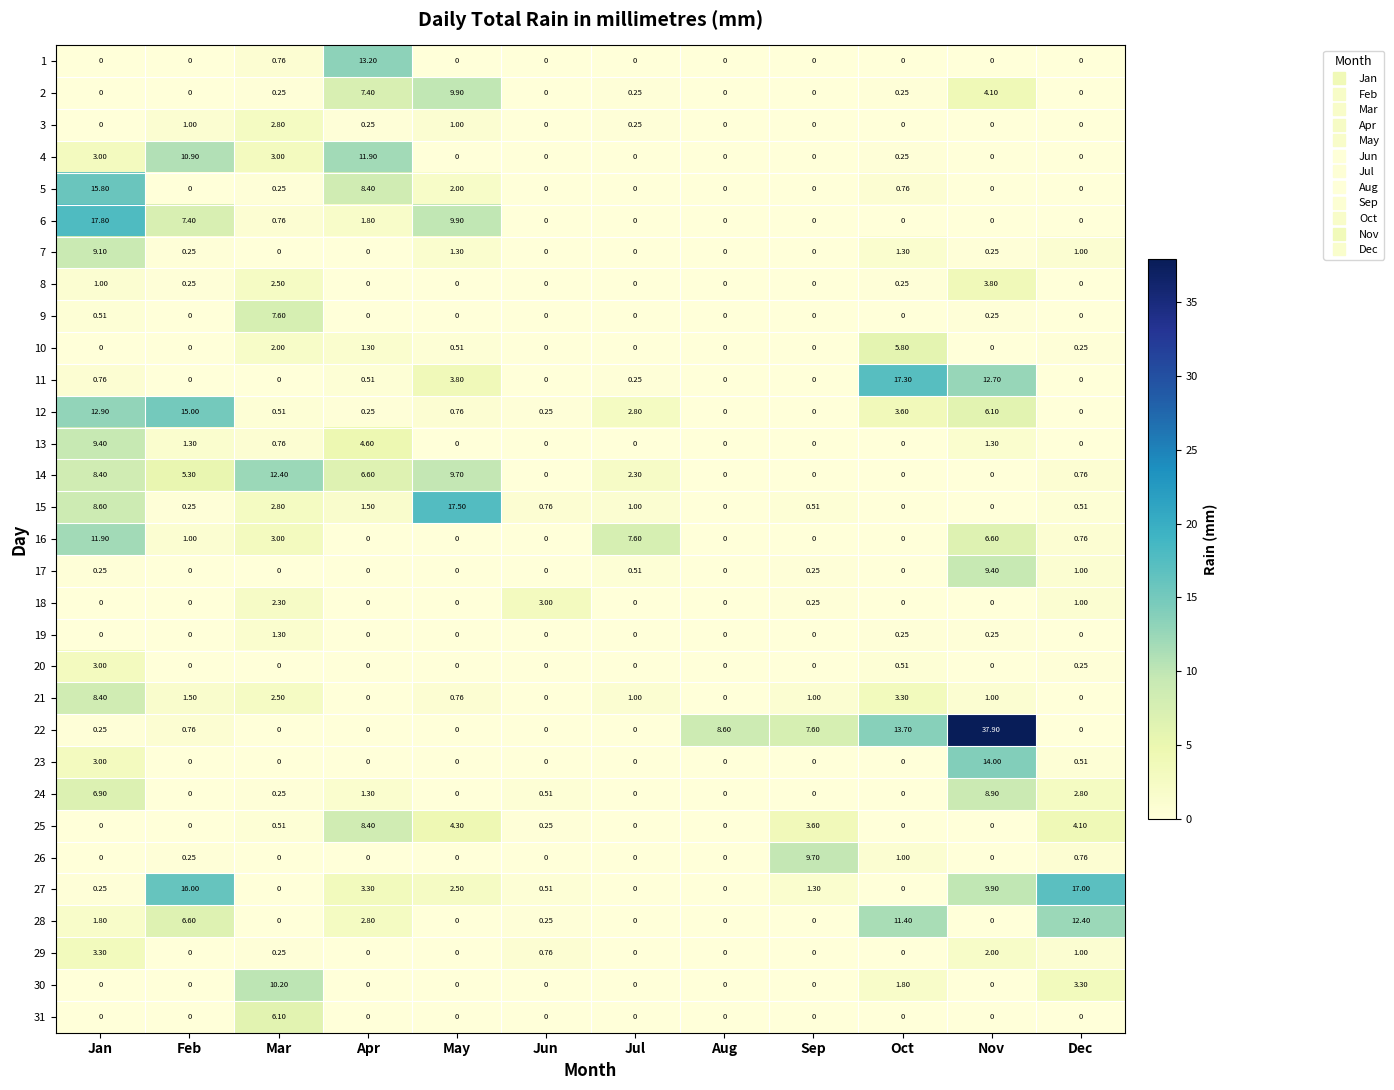

How many series are shown in this chart?

31